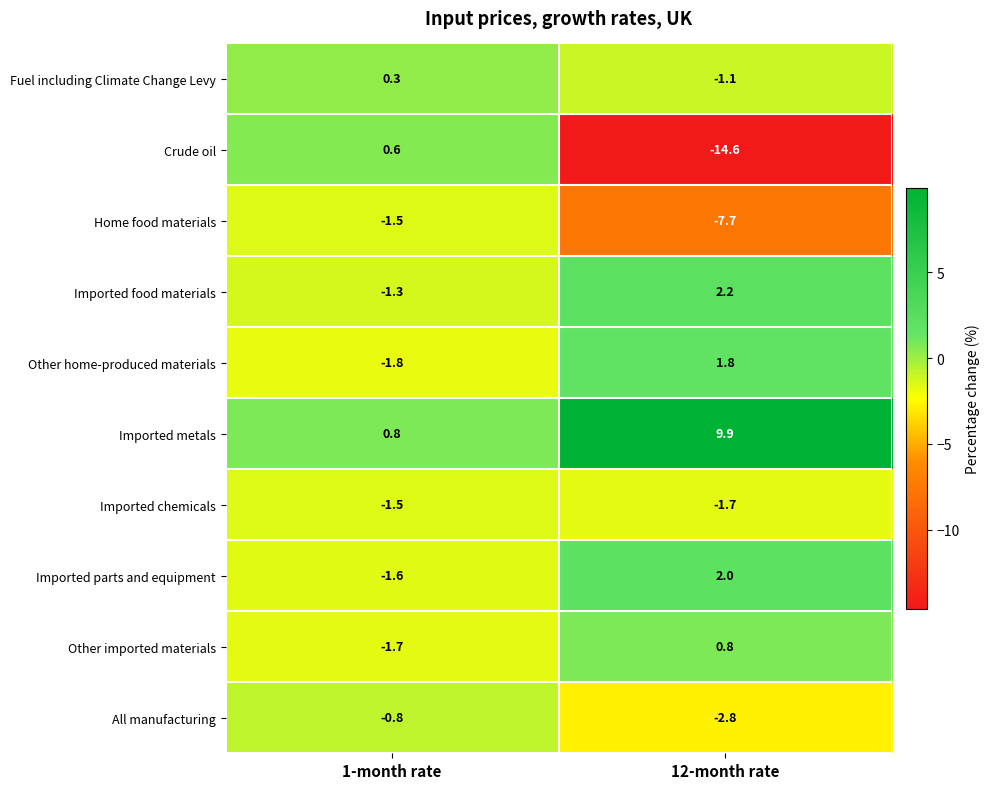

What is the spread (max minus min) of values at 1-month rate?

2.6